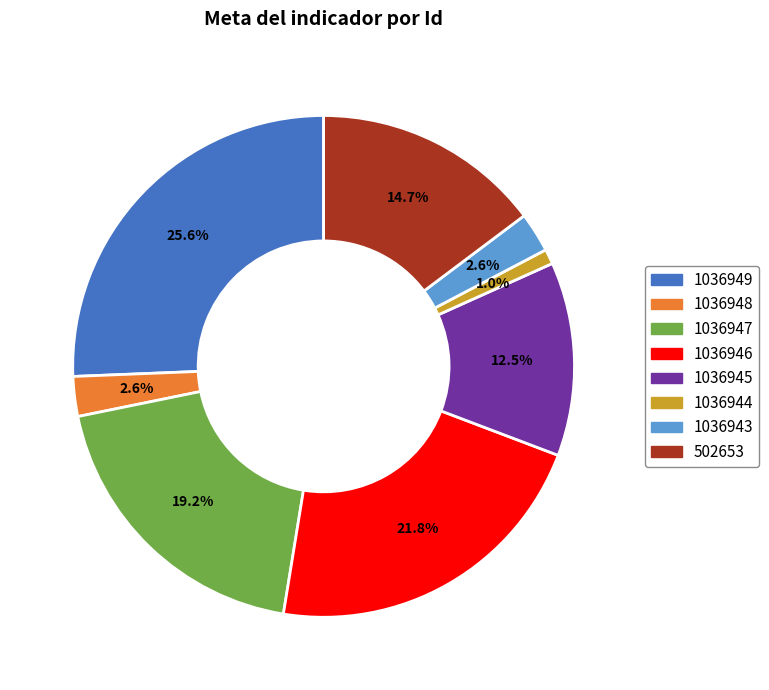

Count the number of slices in the pie.

8